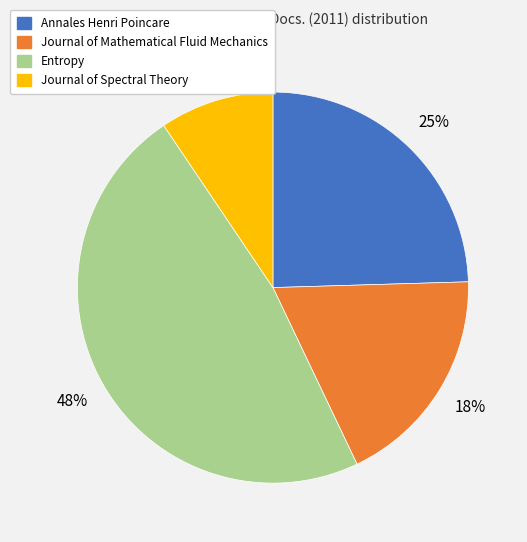

Combined, do Journal of Spectral Theory and Entropy account for over 50%?

Yes